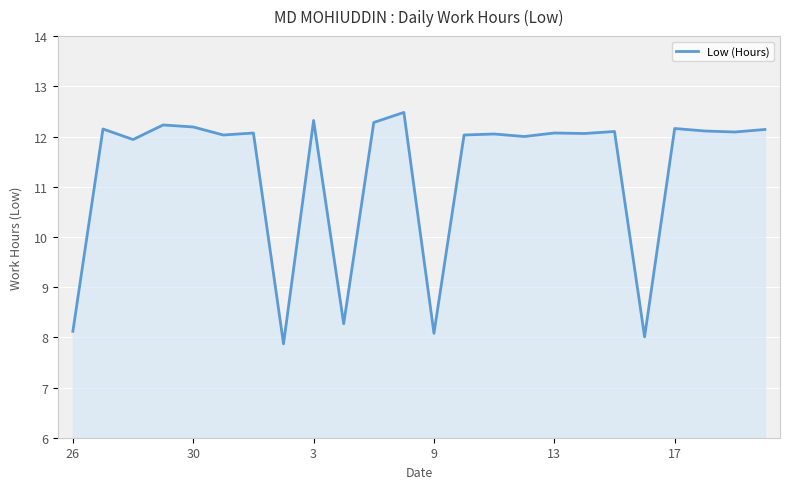

What is the difference between the maximum and minimum values?

4.6